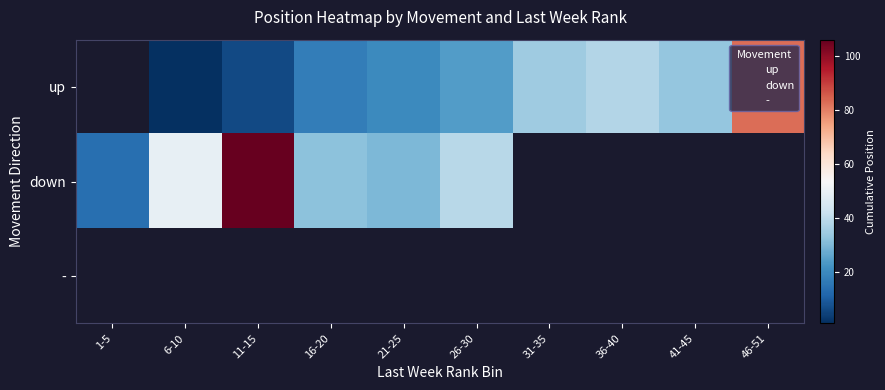

Which series has the largest total across all categories?

down